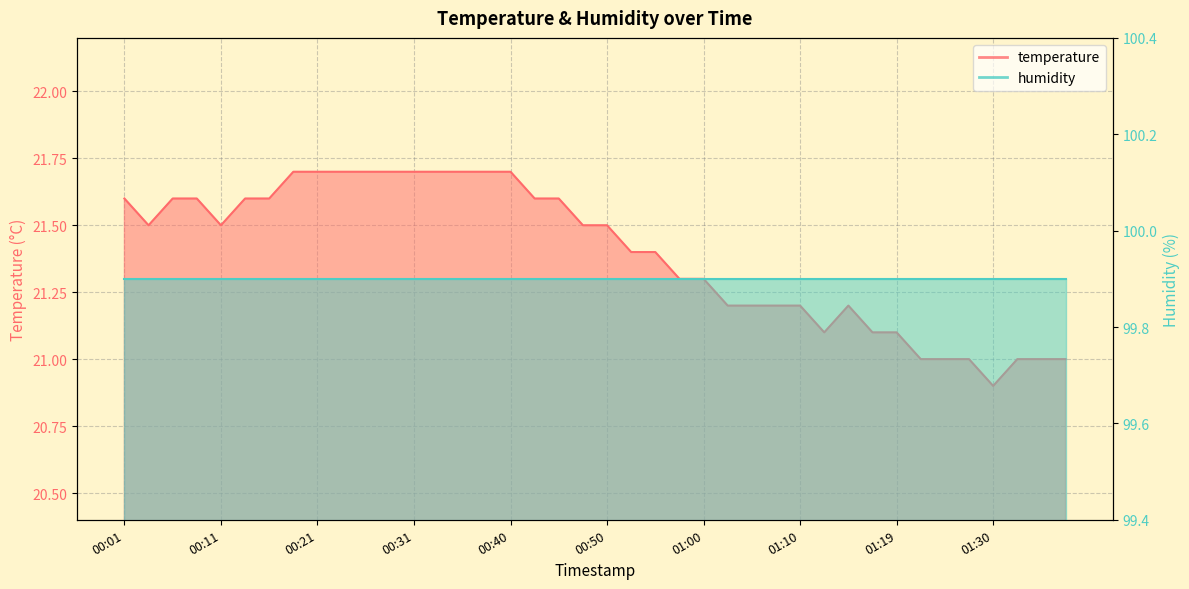

What is the average value?

21.4